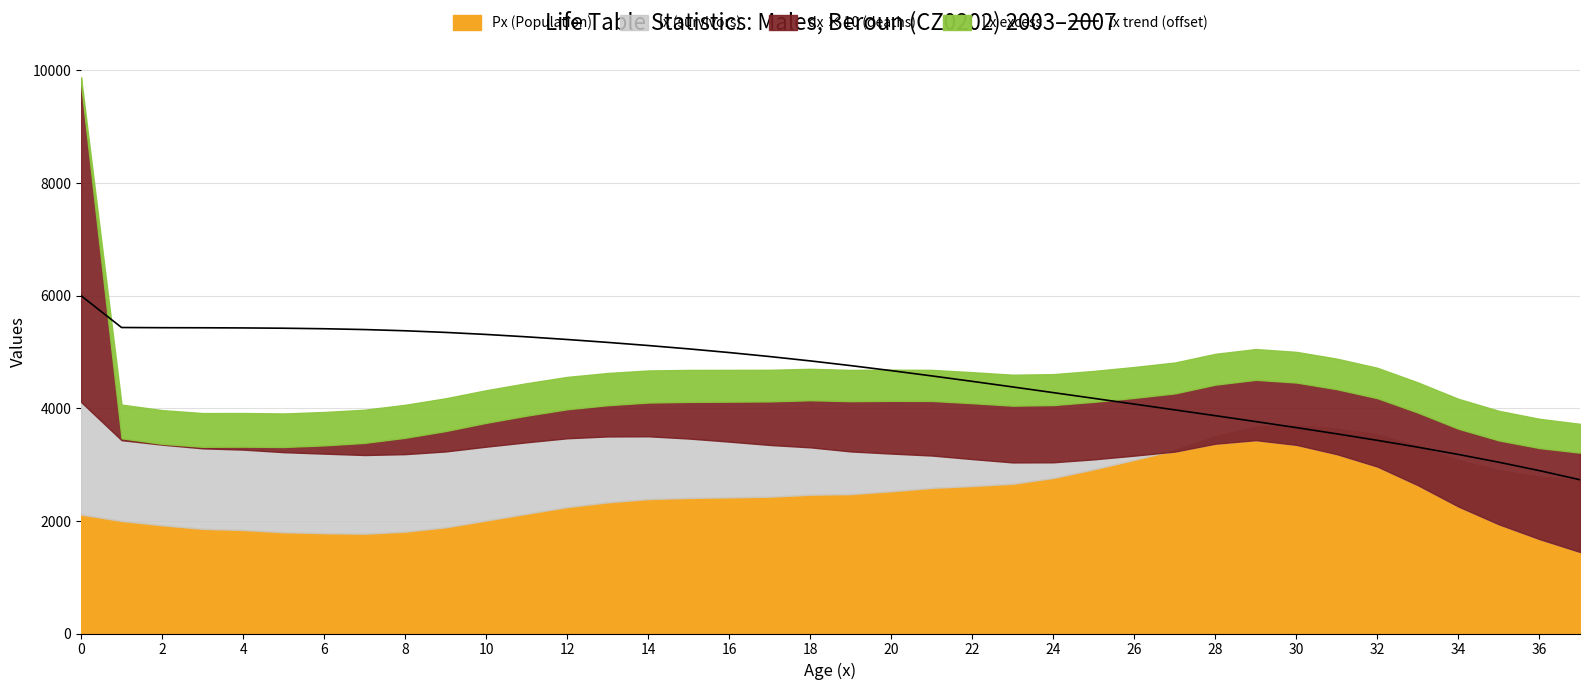

What is the label of the 4th point from the right?

34